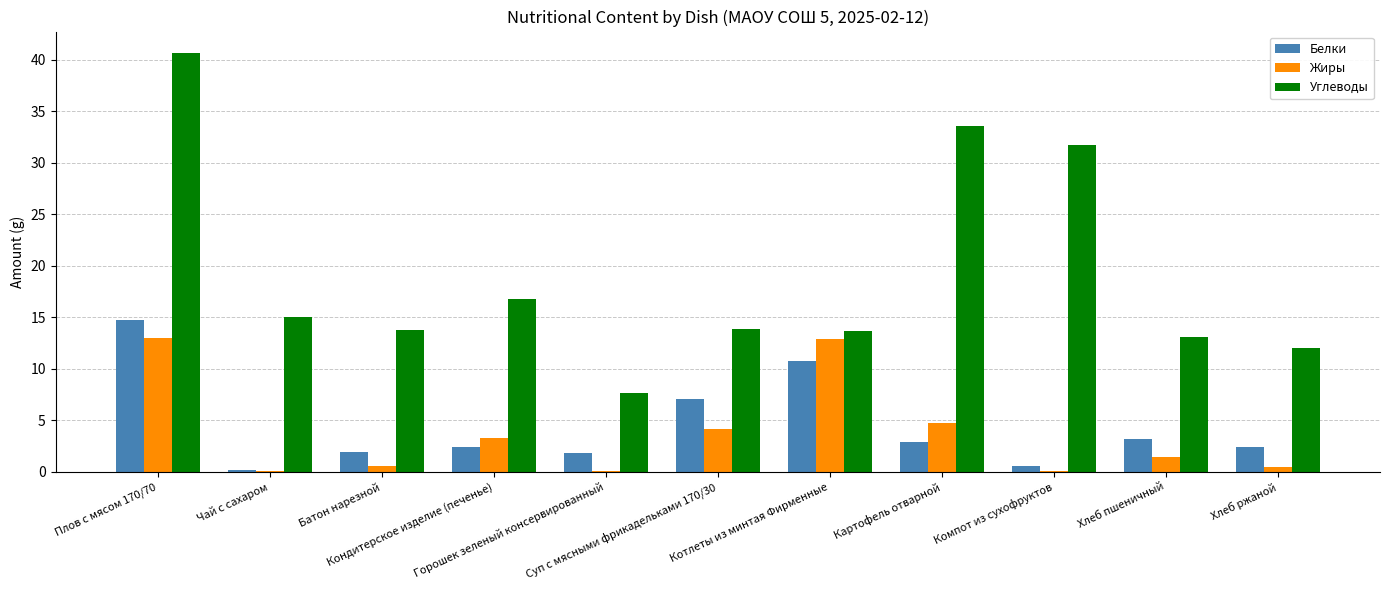

What is the sum of all Белки values?

48.0